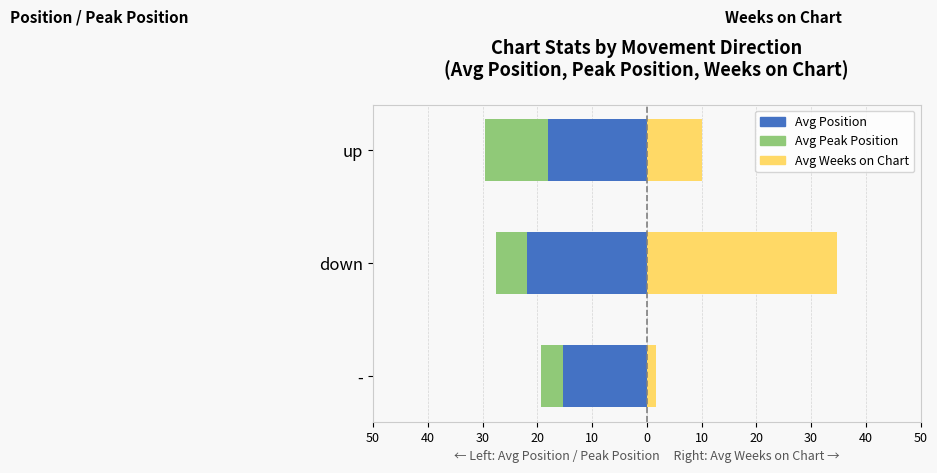

Which series has the largest range (max minus min)?

Avg Weeks on Chart